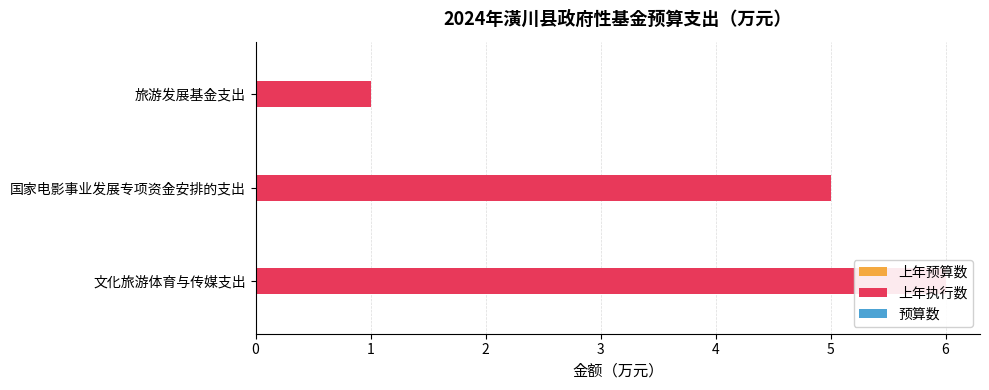

Rank the series at 1 from lowest to highest value.

上年预算数, 预算数, 上年执行数